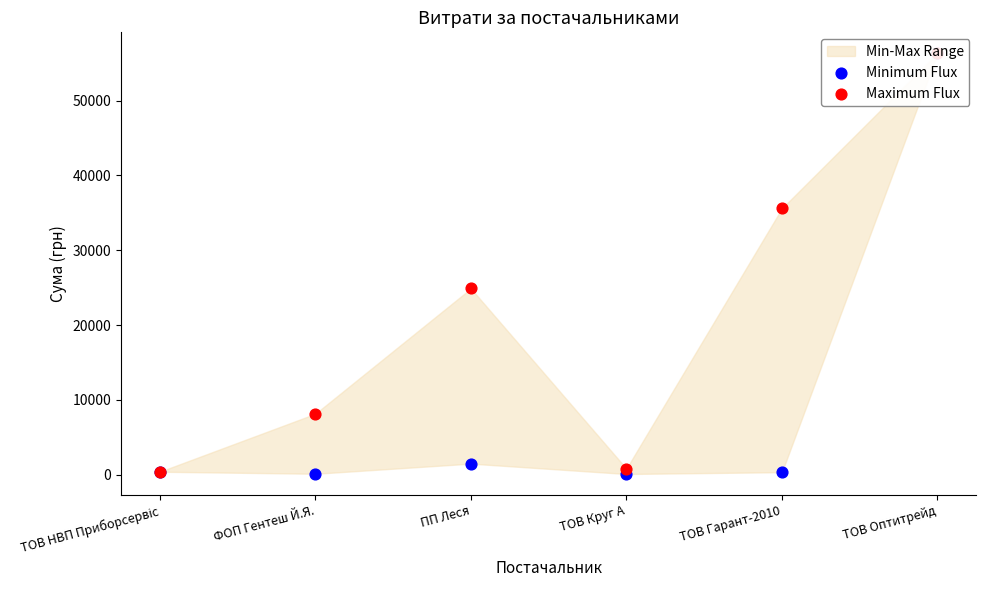

Which series contains the highest Y value?

Minimum Flux